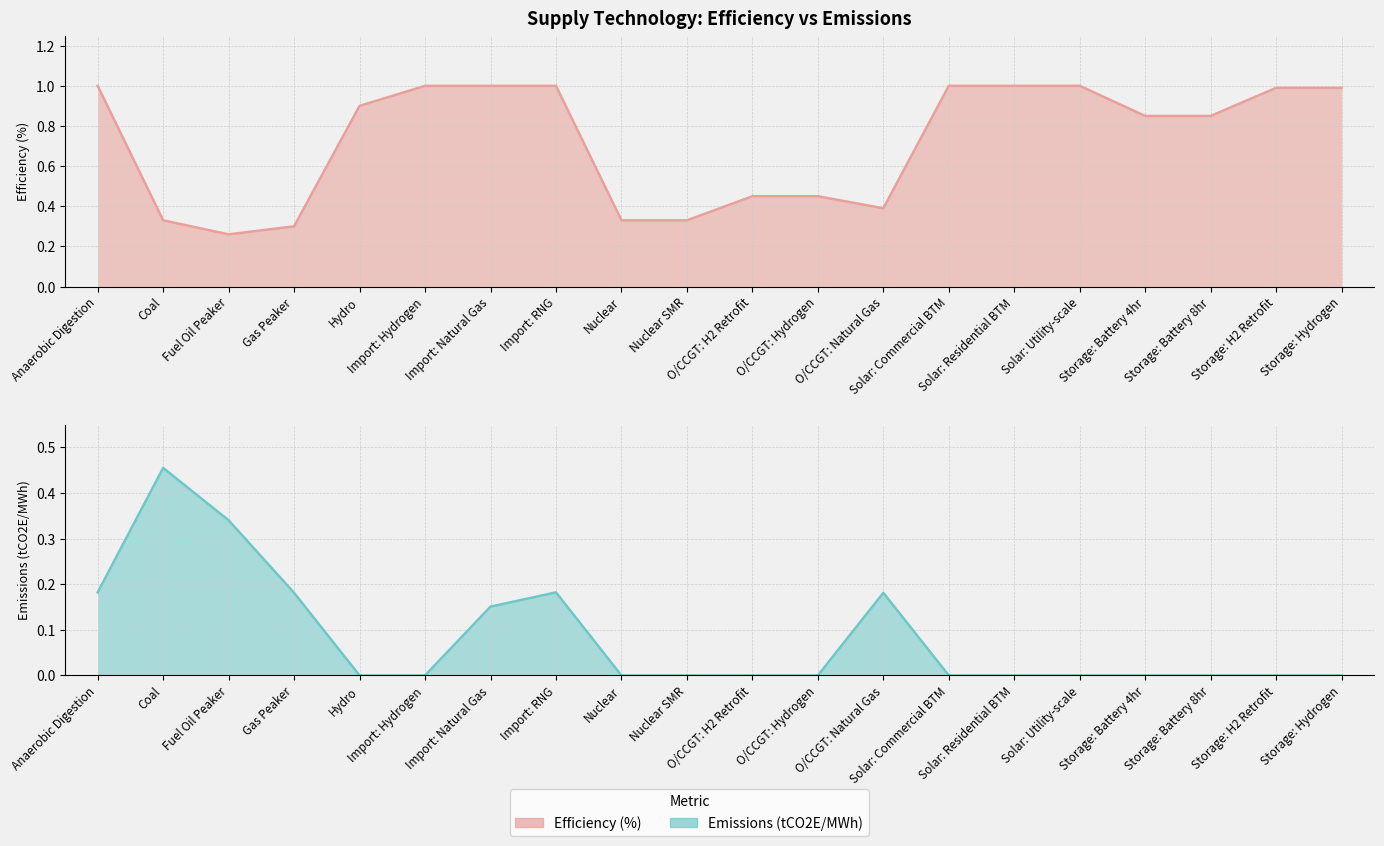

How many times do Efficiency (%) and Emissions (tCO2E/MWh) cross each other?

2